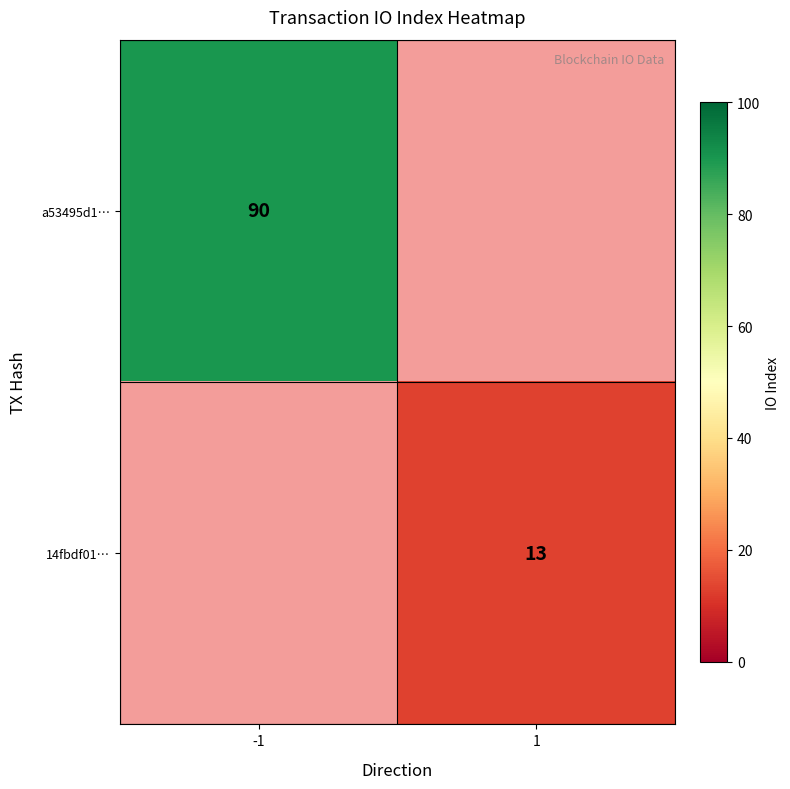

Is the value of 14fbdf01… at 1 greater than the value of a53495d1… at -1?

No